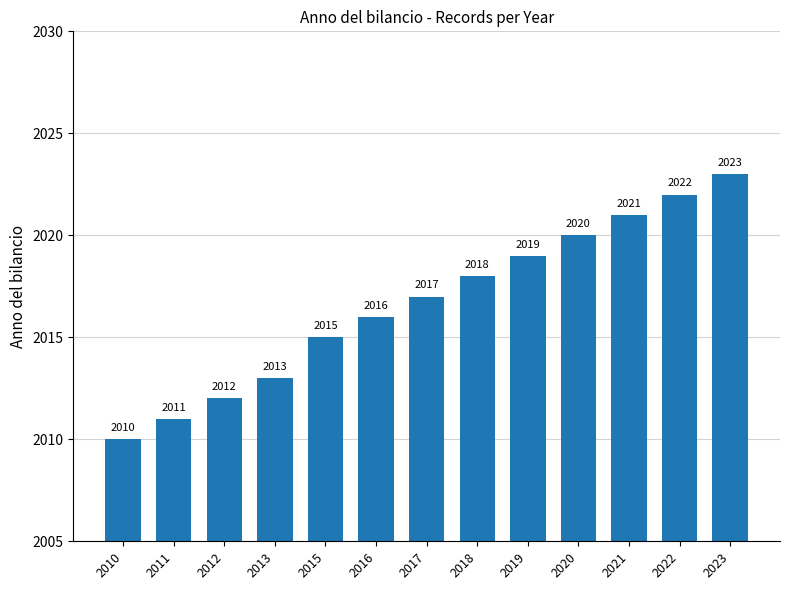

Which has a higher value, 2010 or 2021?

2021